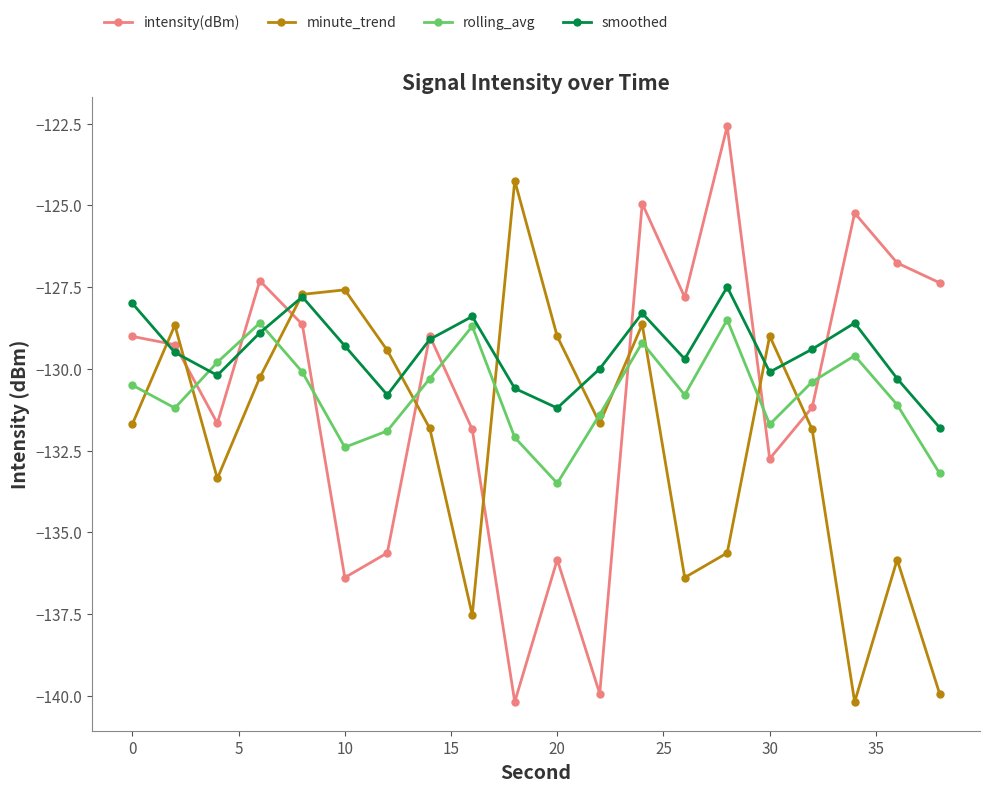

True or false: minute_trend has more than 2 interior local peaks.

True